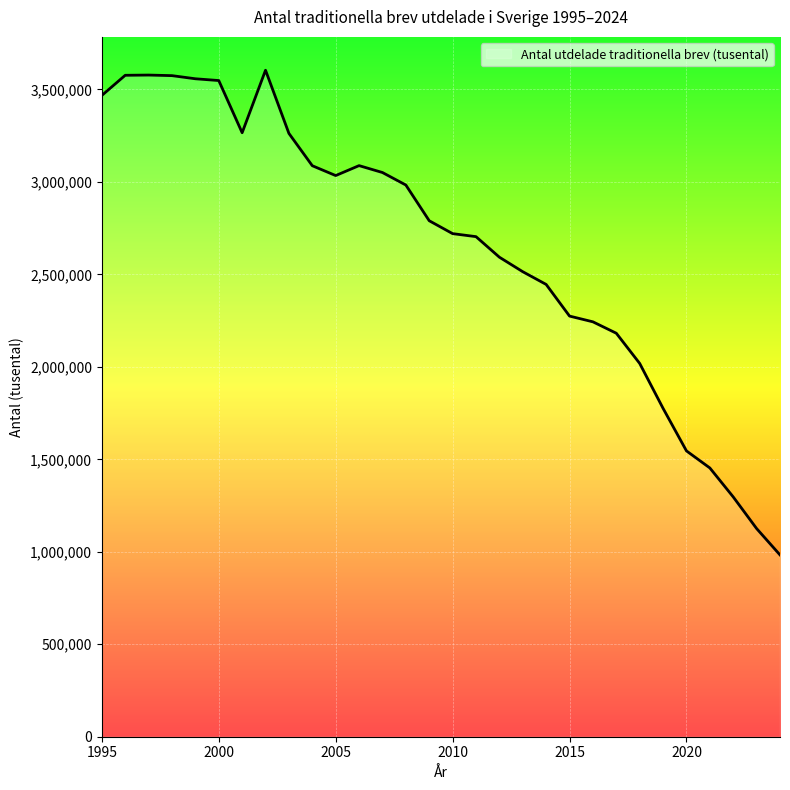

What is the maximum value shown in the chart?

3603861.0